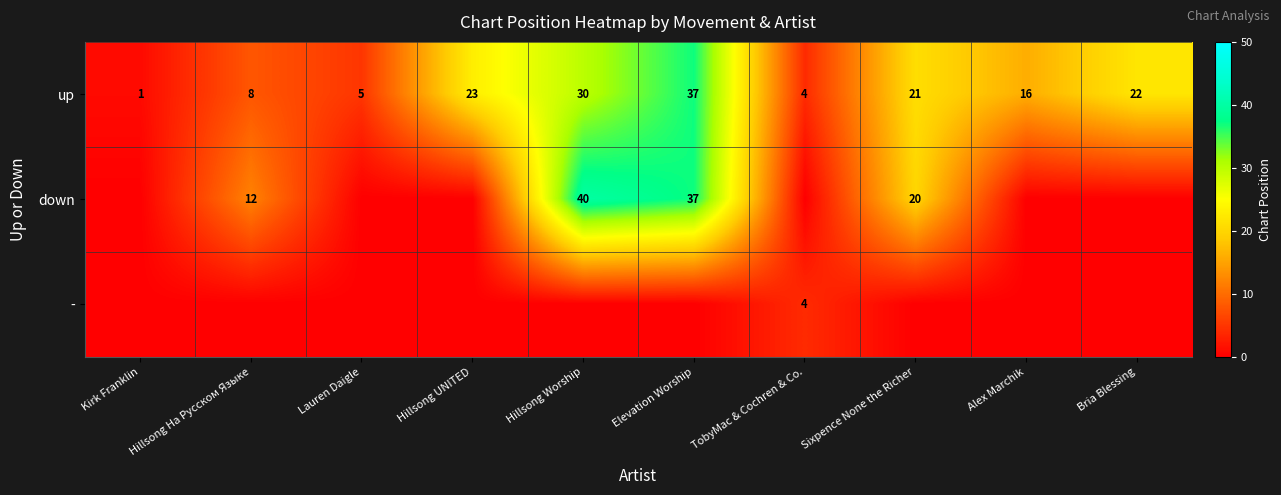

Is it true that up equals 23 at Hillsong UNITED?

True